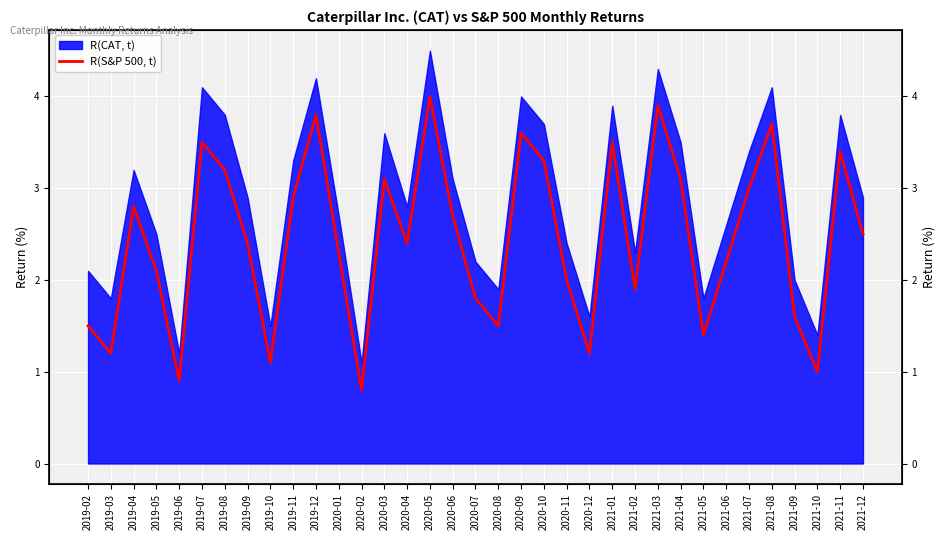

True or false: the data shows 2.4 at 2019-09.

True